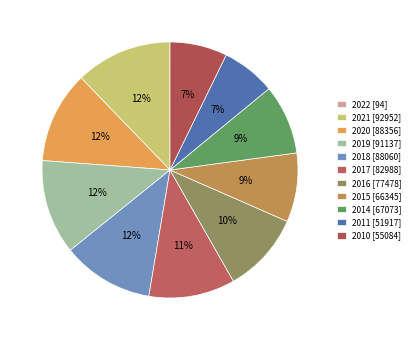

The 2015 slice represents 9% of the pie. True or false?

True